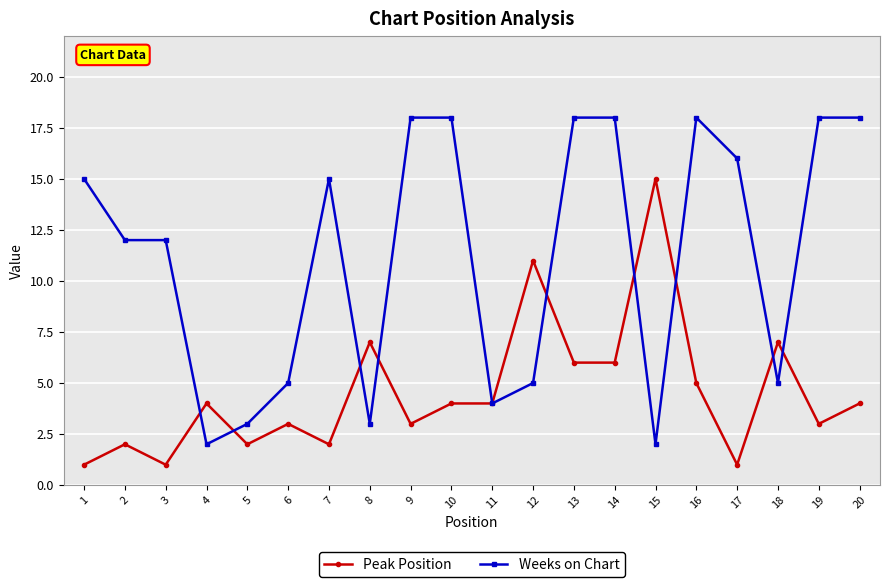

At 16, list the series in order from smallest to largest.

Peak Position, Weeks on Chart